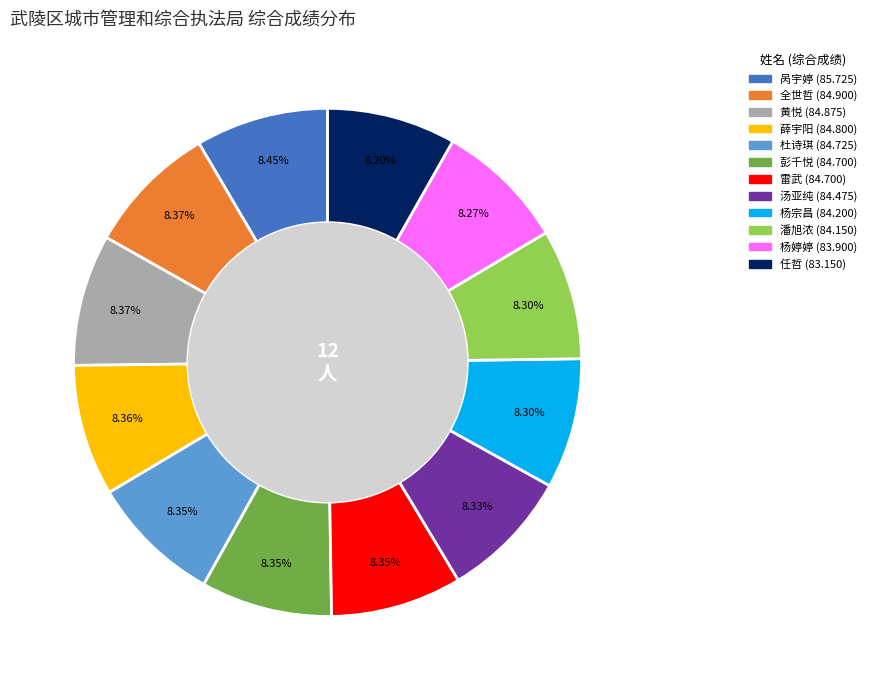

Is there a majority slice in this chart?

No